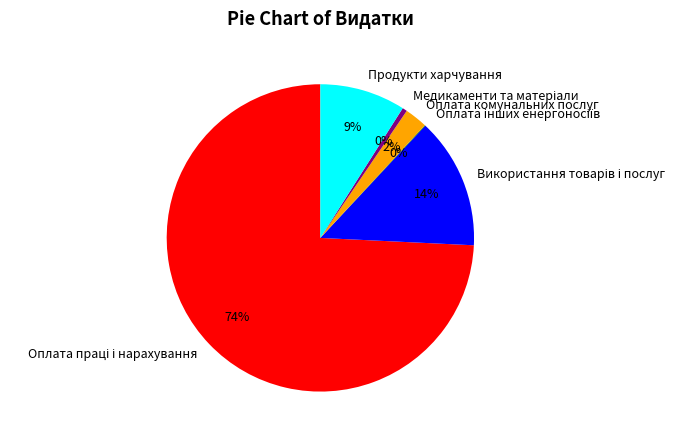

Does any single category account for the majority?

Yes